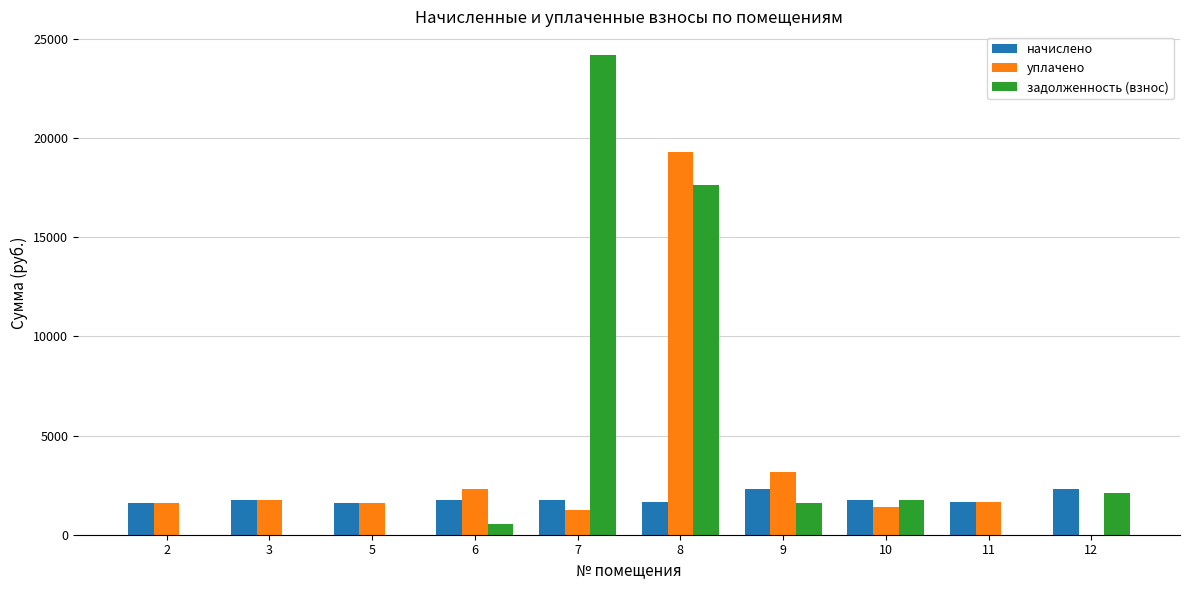

What is the sum of all начислено values?

18150.3